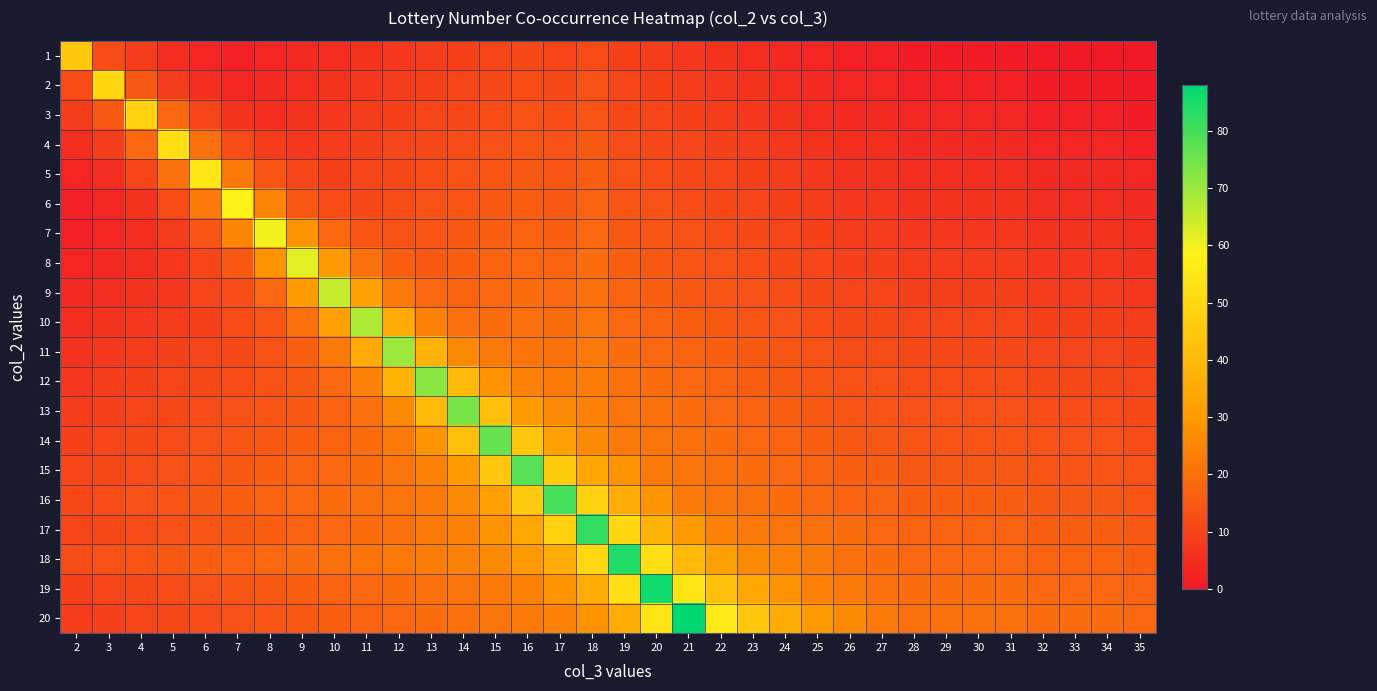

Between 34 and 12, which is larger?

12